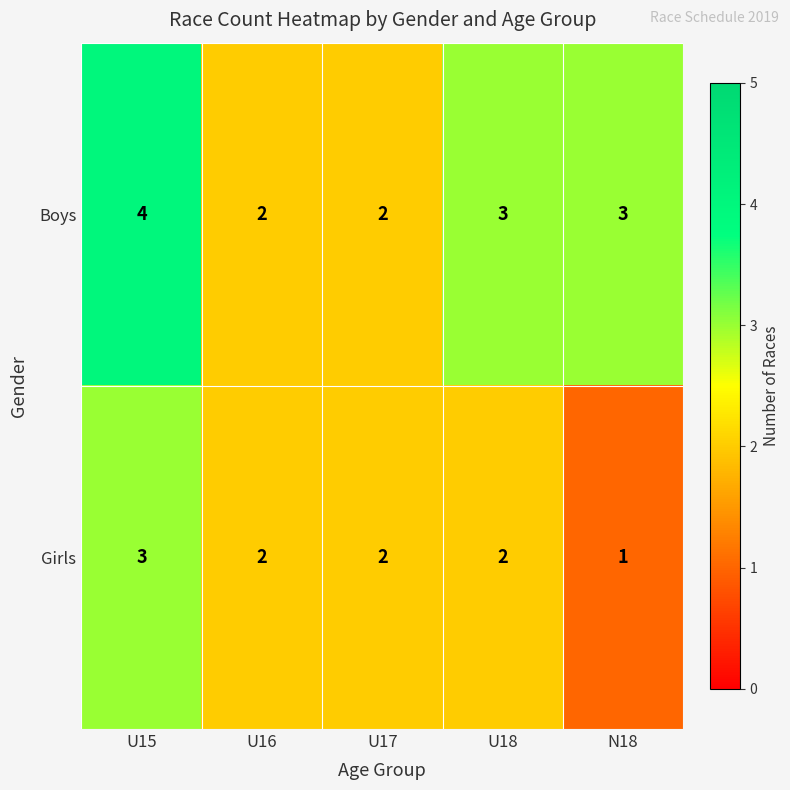

How many data points does each series have?

5